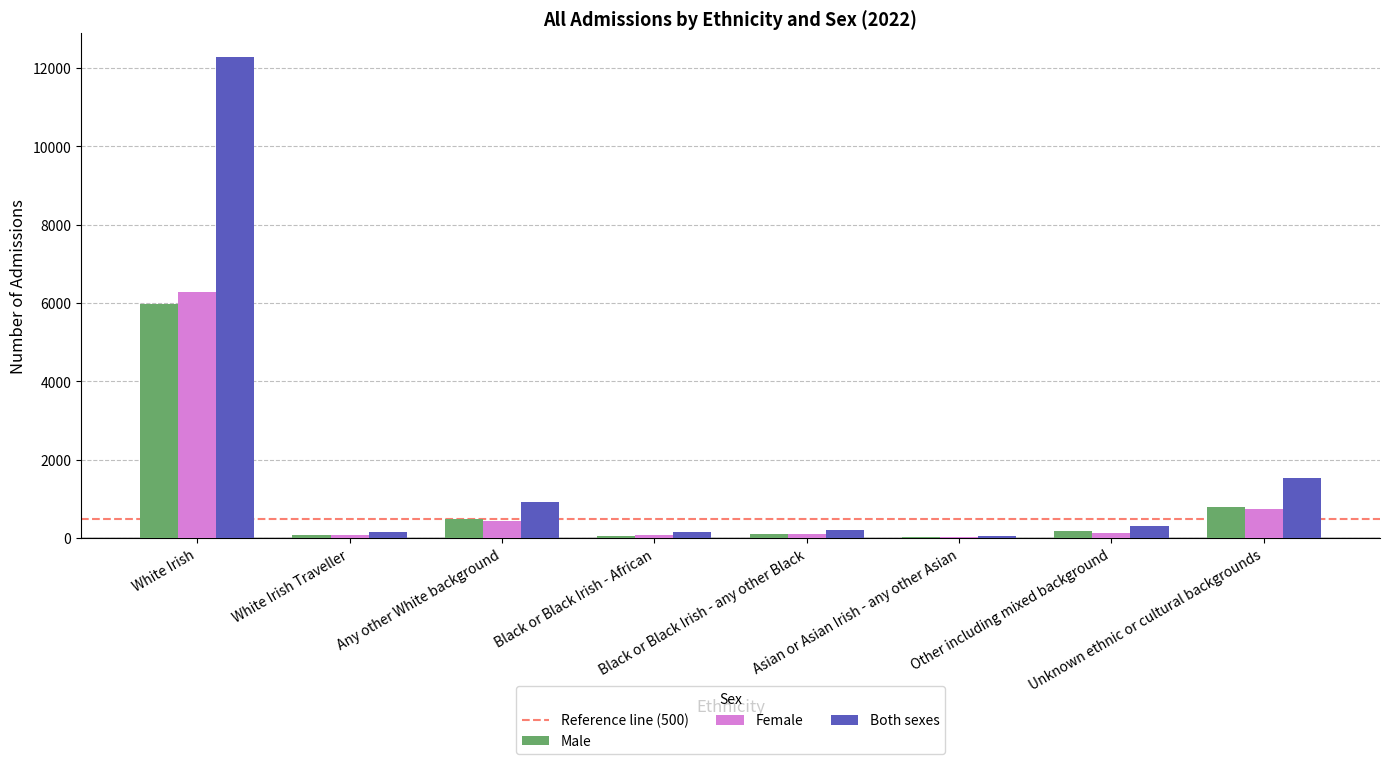

At which label does Female reach its peak?

White Irish